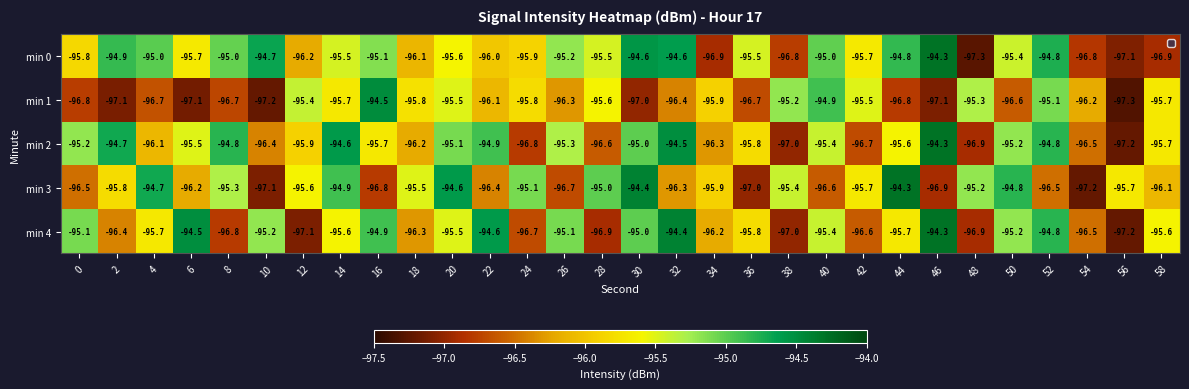

What is the total value across all series at 52?

-476.0